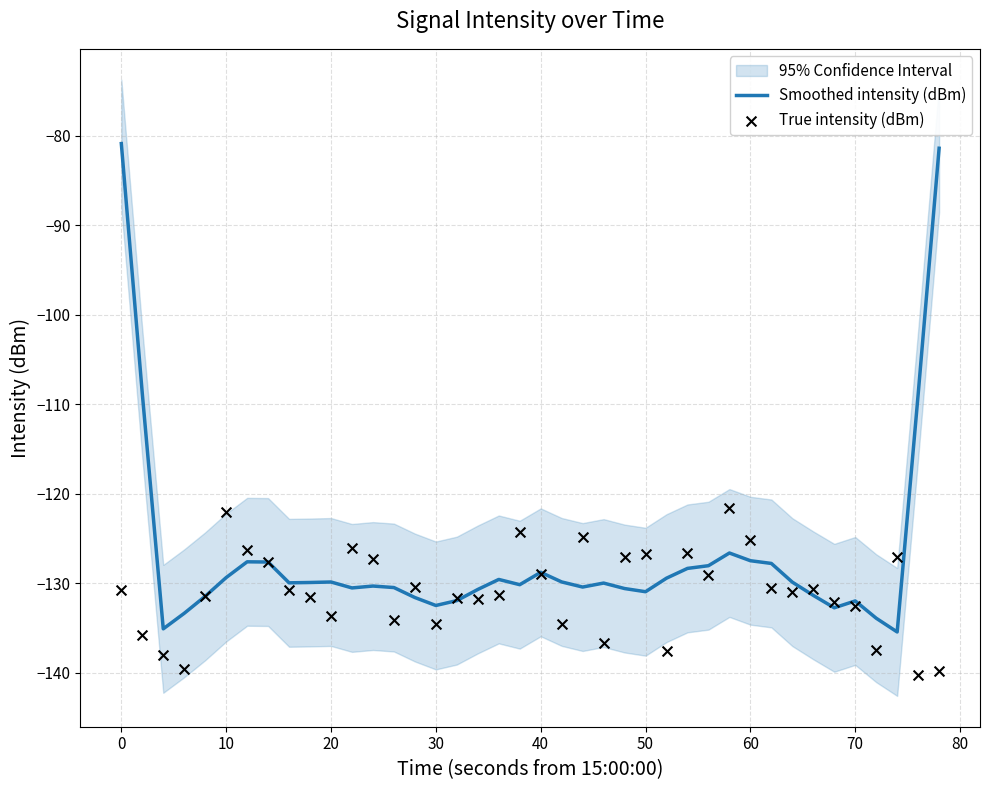

True or false: Smoothed intensity (dBm) has a value of -129.4 at 10.

True